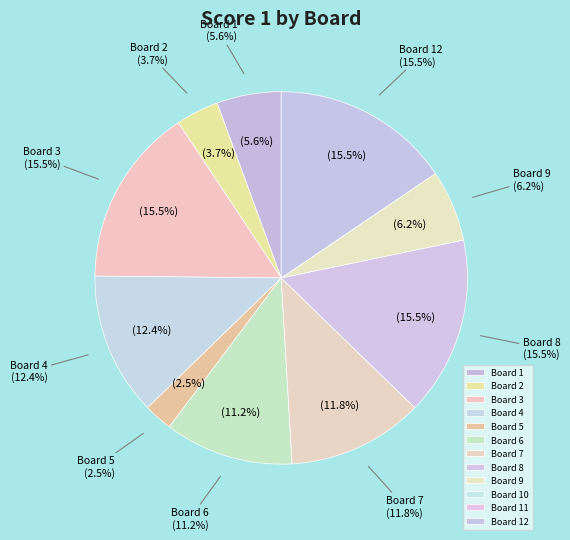

Combined, what portion of the pie is Board 8 and Board 11?

15.5%